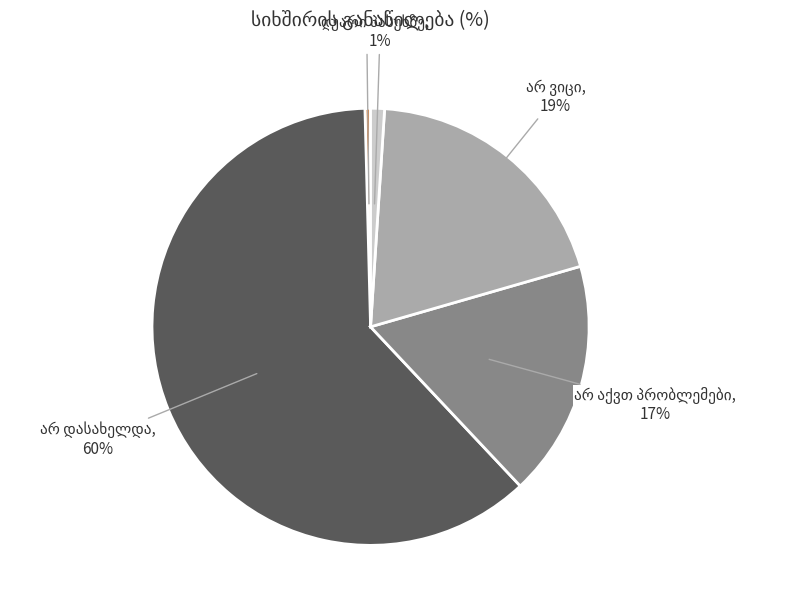

To the nearest percent, what is the difference between the არ ვიცი and არ დასახელდა slice percentages?

42%